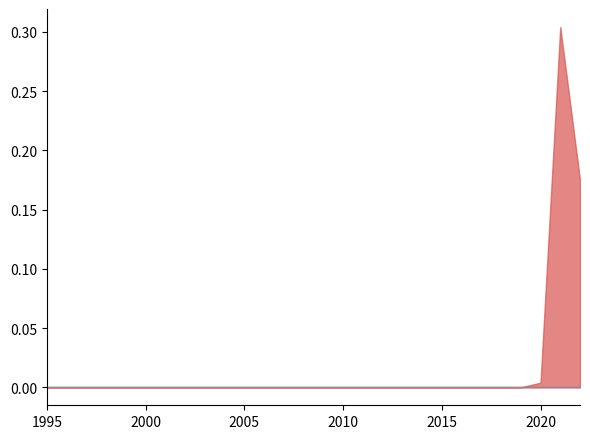

Between 2002 and 2004, which is larger?

2002